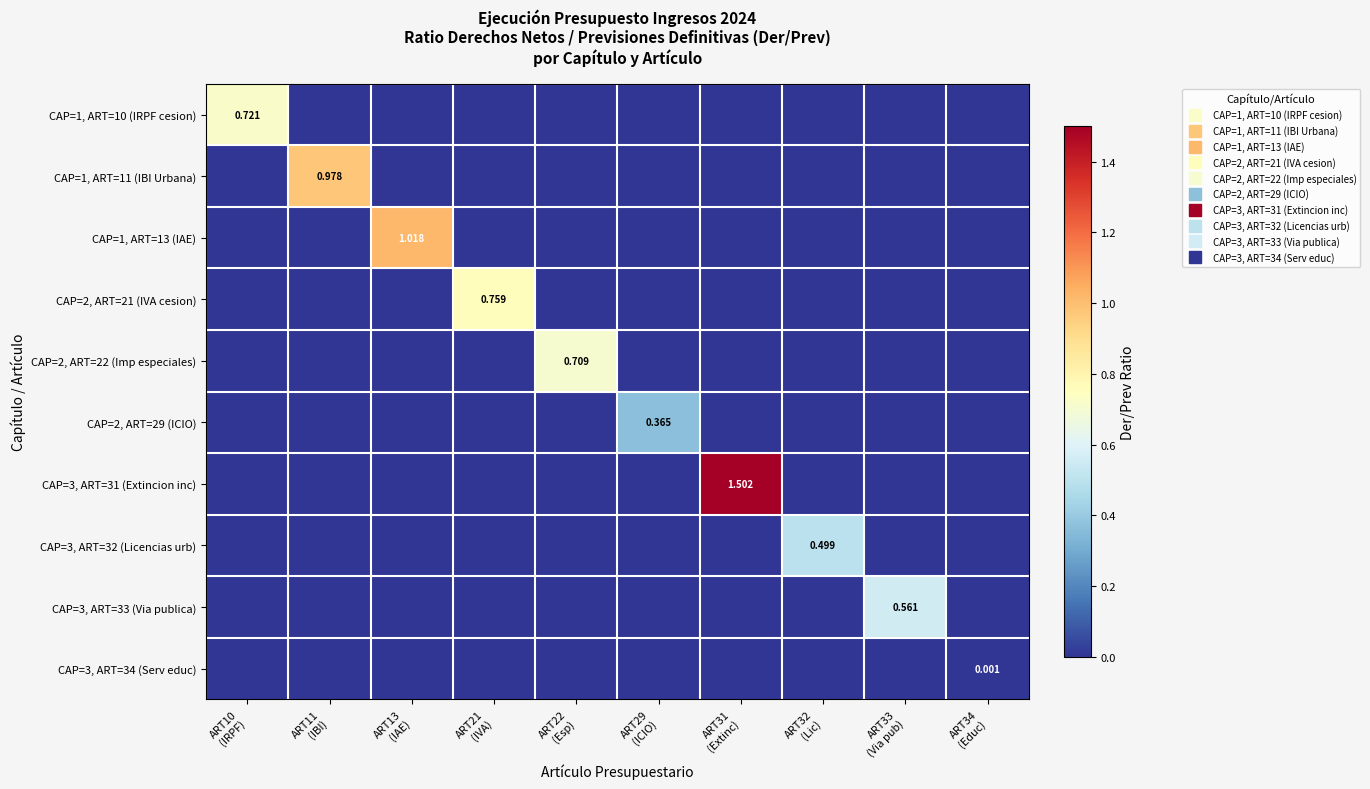

Is it true that CAP=1, ART=11 (IBI Urbana) equals 0.0 at ART29 (ICIO)?

True